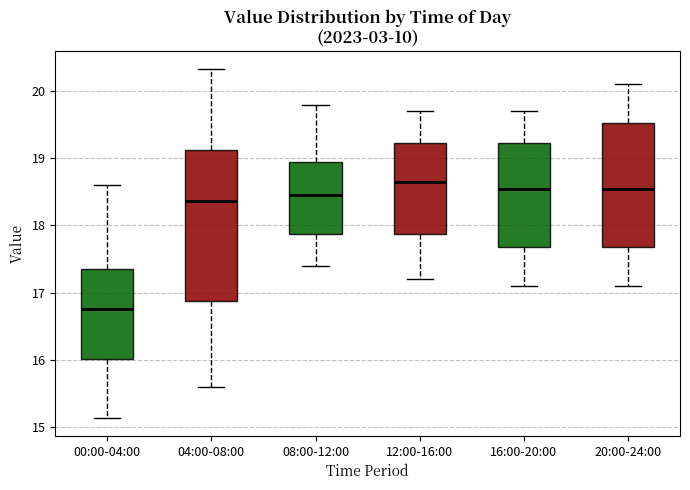

Where is the lower edge of the box for 00:00-04:00 on the y-axis? The values are not printed on the chart, so give them approximately, as read against the axis.

16.0